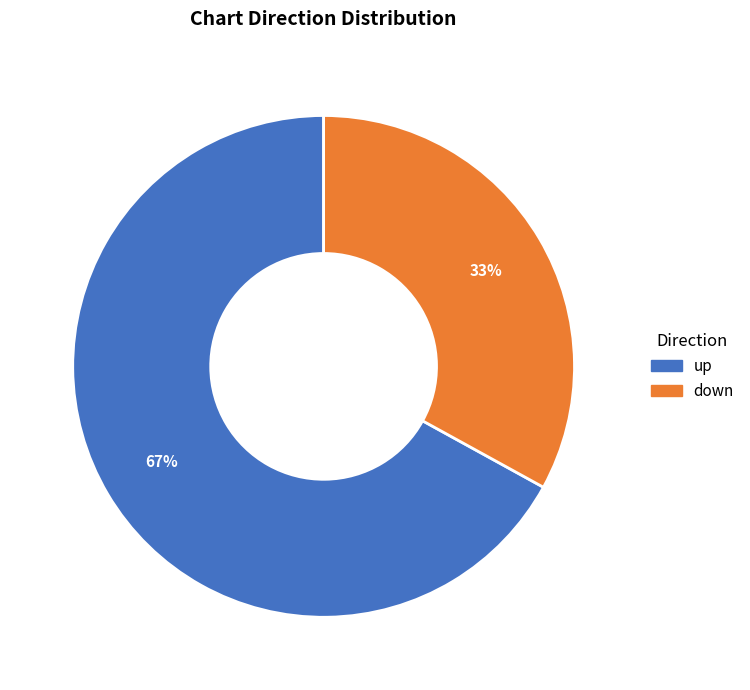

How many segments does this pie chart have?

2